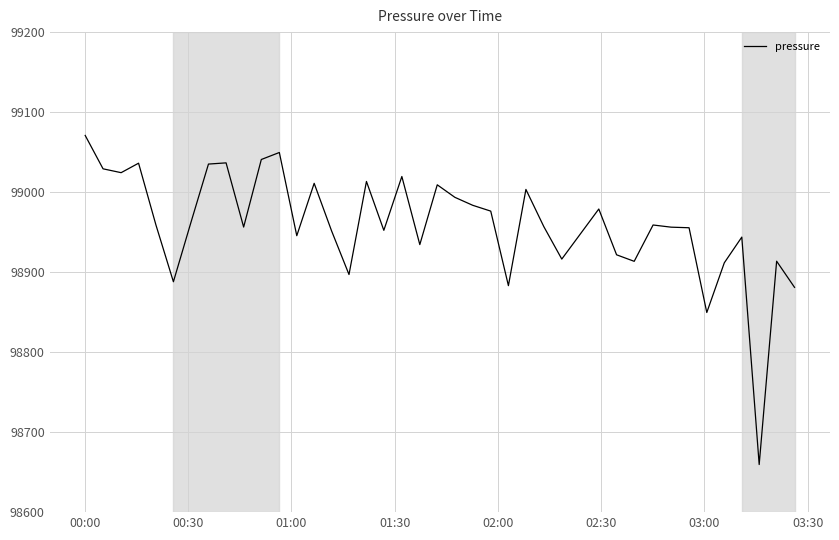

What is the difference between the maximum and minimum values?

411.3